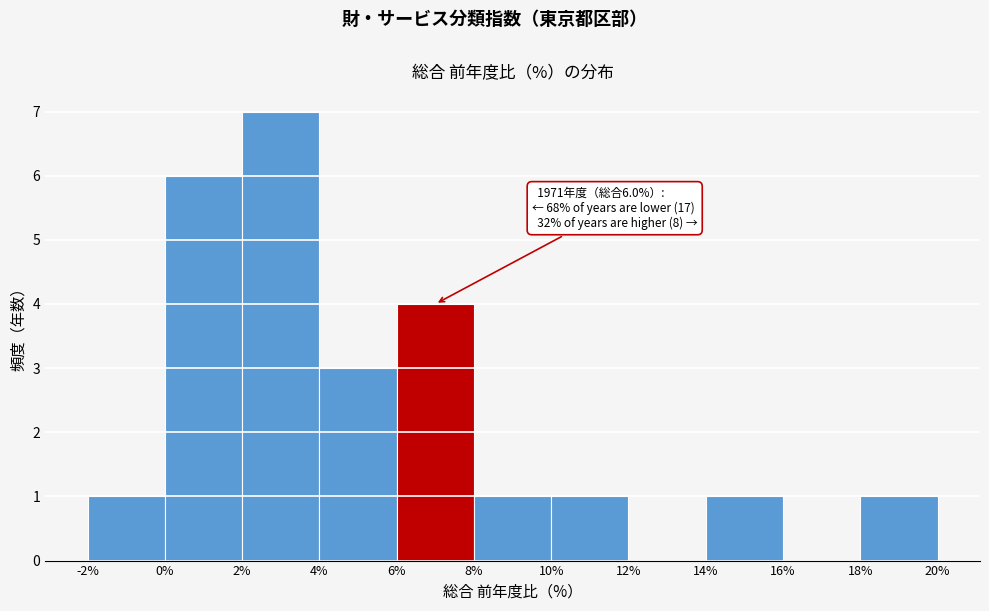

Over which range of the x-axis is the bar tallest?

2% to 4%